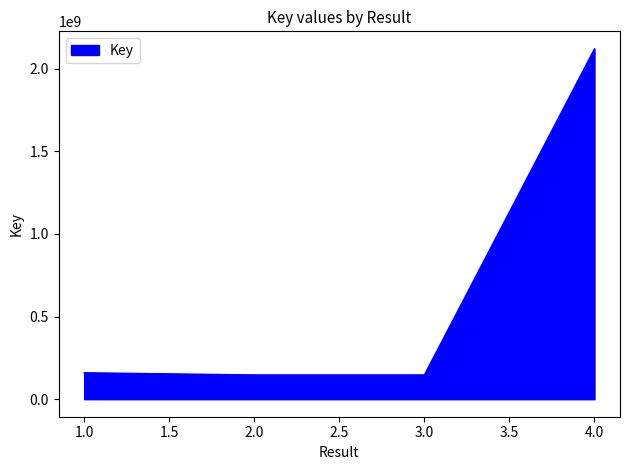

What is the difference between the maximum and second lowest values?

1972715212